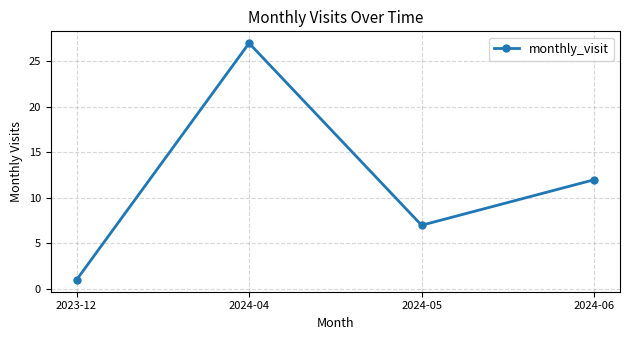

What is the label of the 1st point from the right?

2024-06